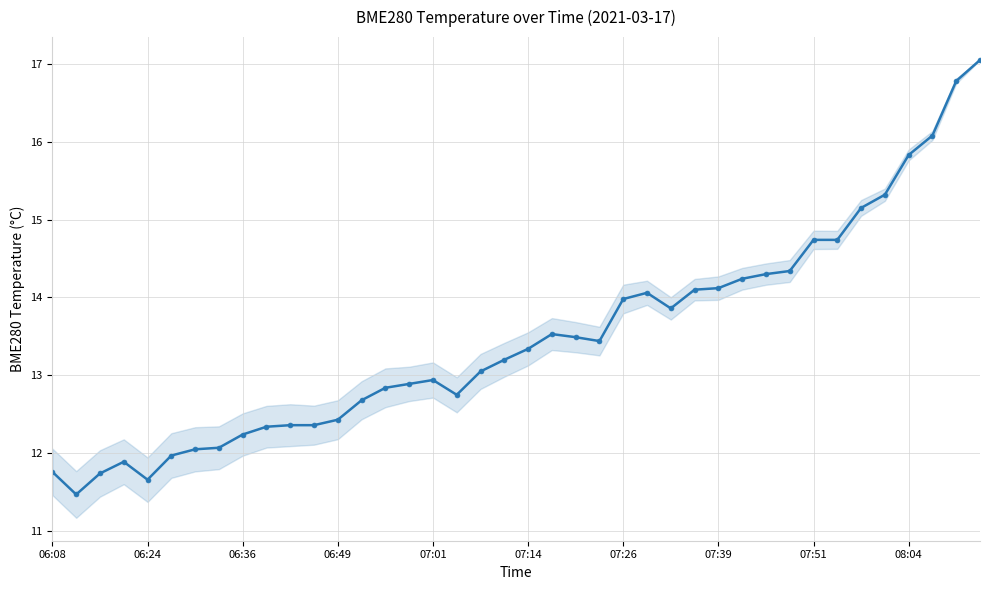

What is the minimum value shown in the chart?

11.5